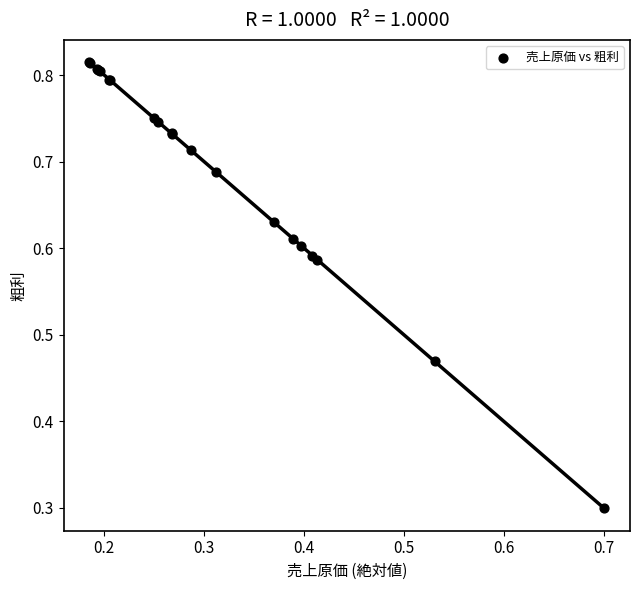

What Y value in the scatter plot is closest to 0?

0.3